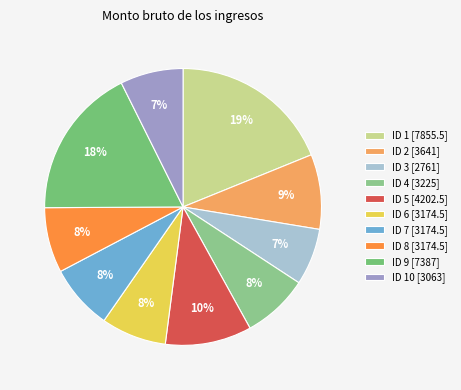

The ID 9 [7387] slice represents 18% of the pie. True or false?

True